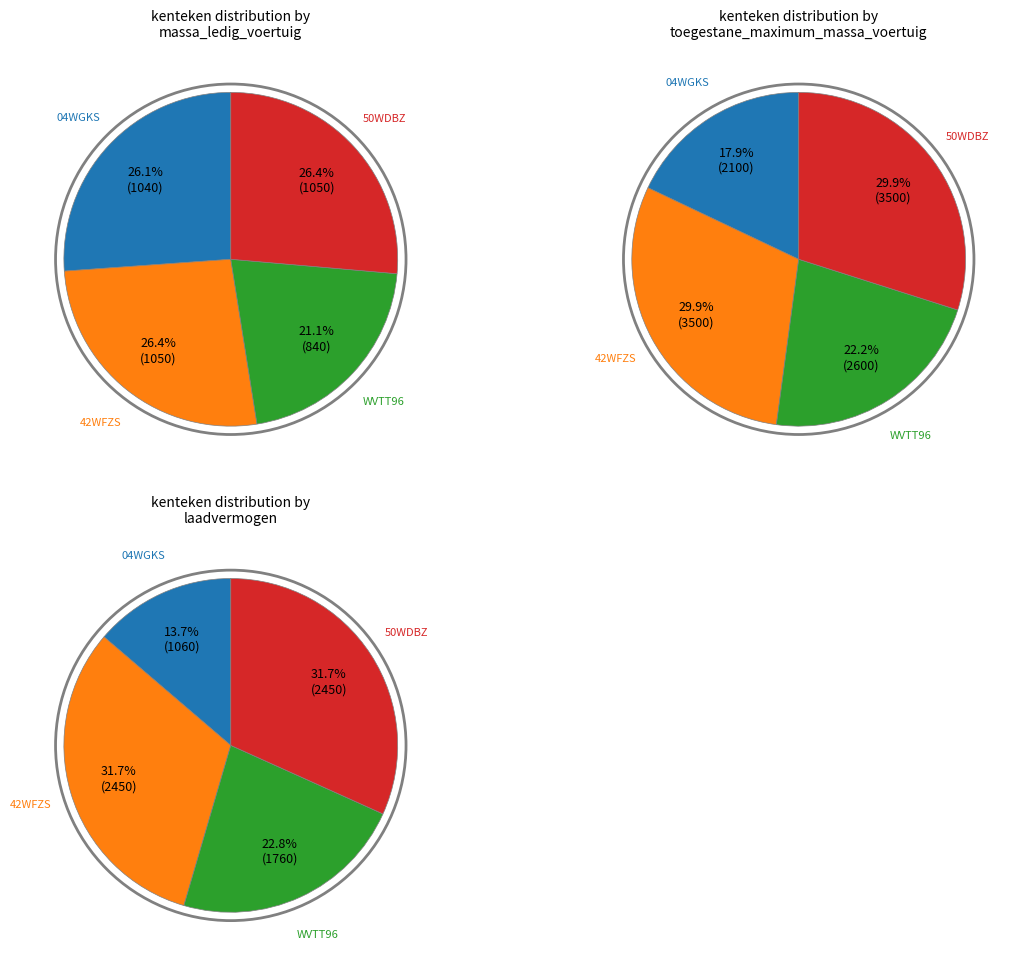

Rank the series by their average value, from lowest to highest.

massa_ledig_voertuig, laadvermogen, toegestane_maximum_massa_voertuig